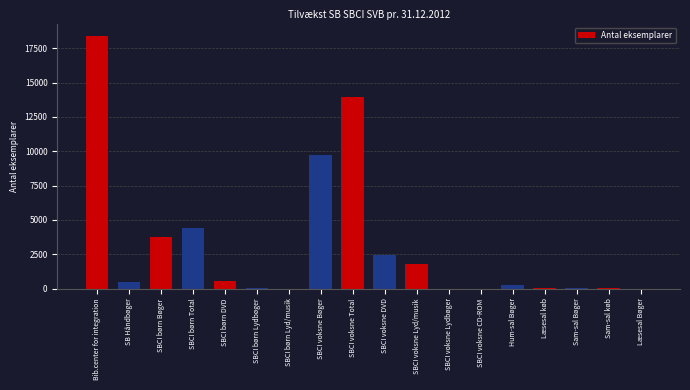

Between SBCI voksne DVD and SBCI voksne Bøger, which is larger?

SBCI voksne Bøger